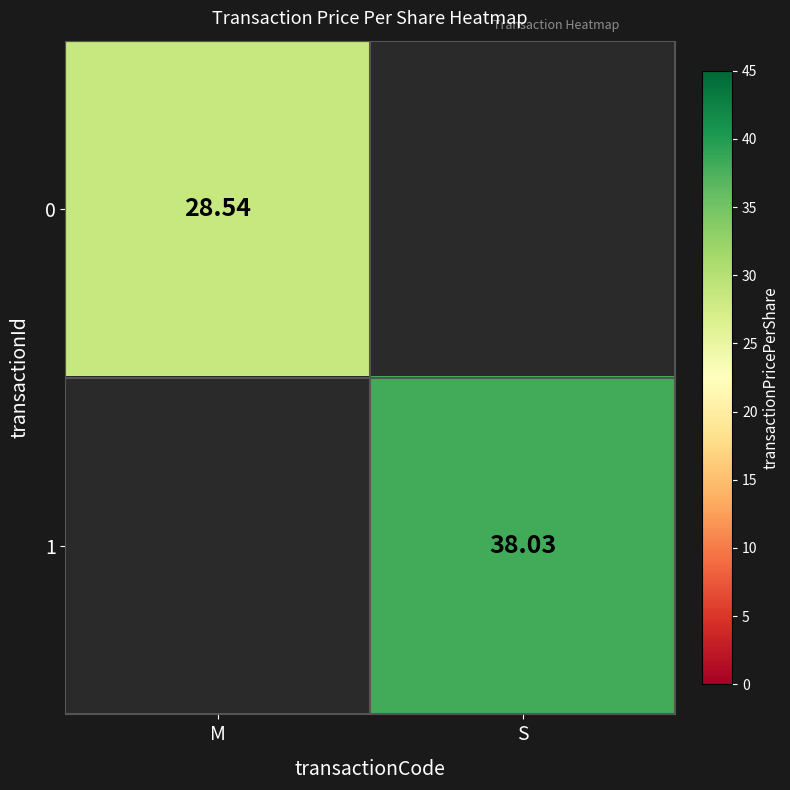

Which has a higher value, M or S?

S